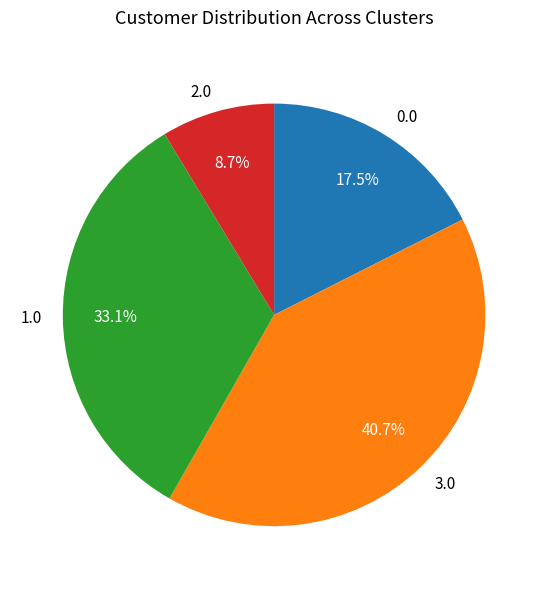

Rank the categories by value from highest to lowest.

3.0, 1.0, 0.0, 2.0